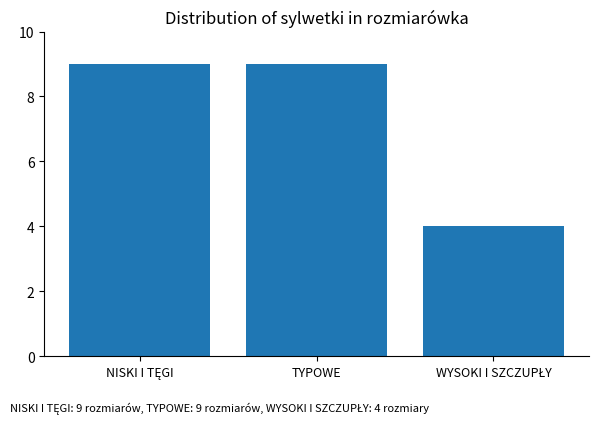

What is the value of the 3rd bar from the left?

4